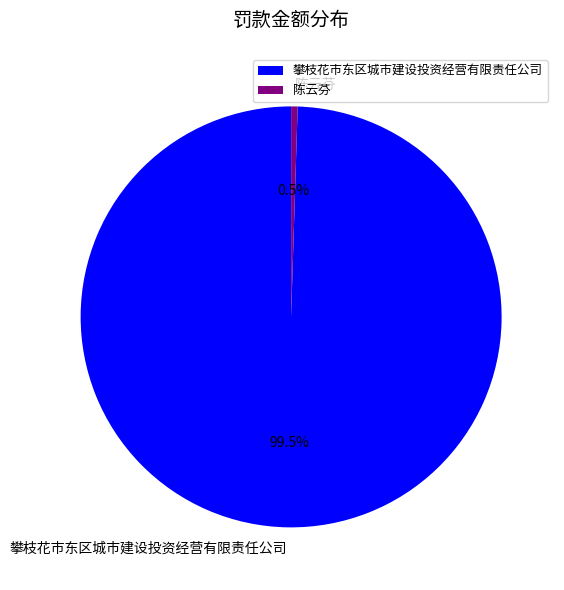

Does 攀枝花市东区城市建设投资经营有限责任公司 represent more than half of the total?

Yes